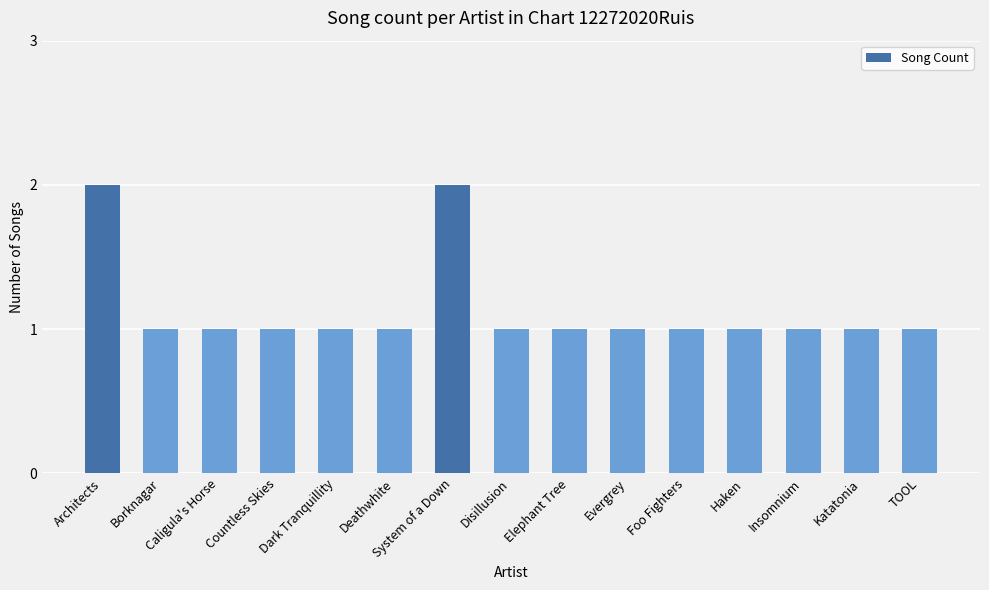

What is the value of the 12th bar from the left?

1